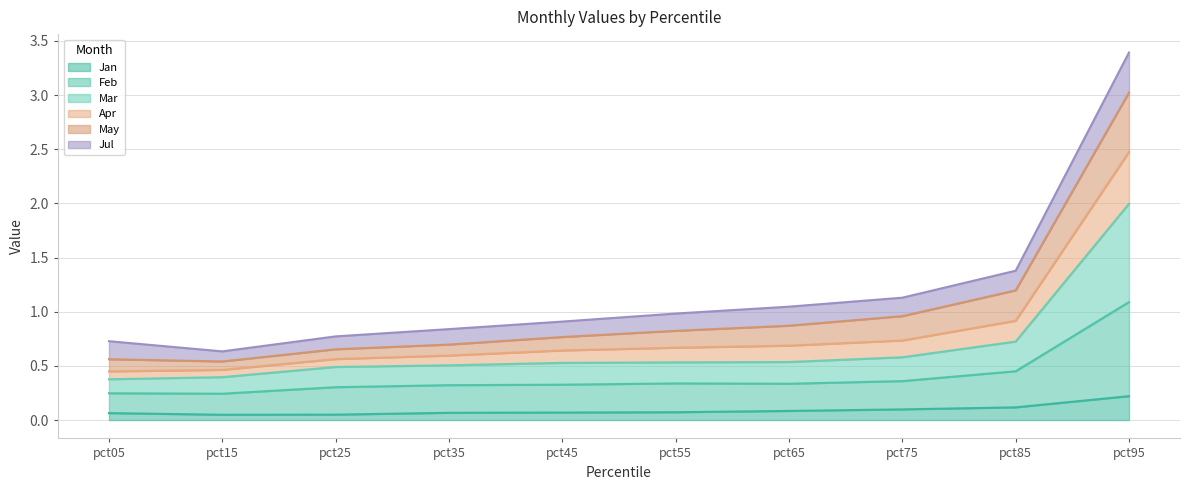

True or false: Apr and Mar intersect in this chart.

False